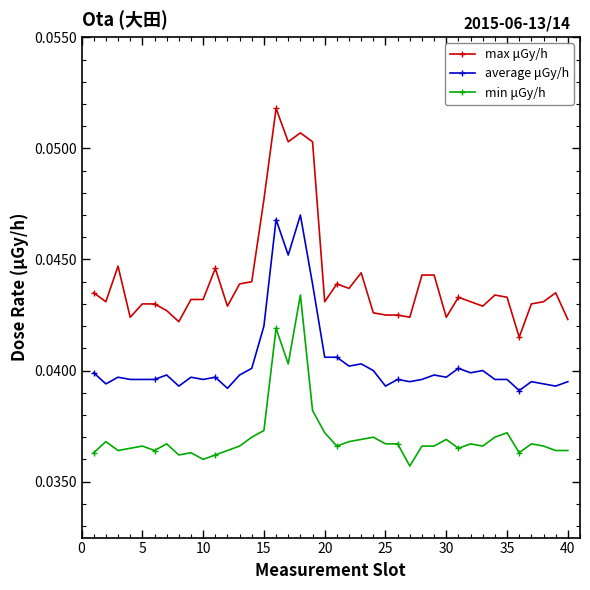

Rank the series by their maximum value, from lowest to highest.

min μGy/h, average μGy/h, max μGy/h